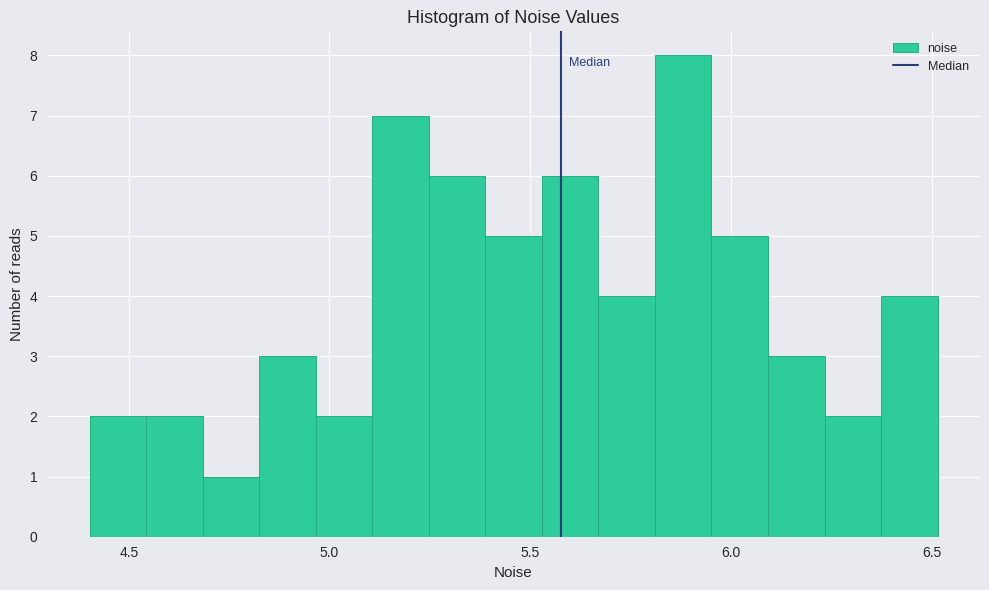

Read against the x-axis, roughly where is the centre of the tallest bar?

5.90